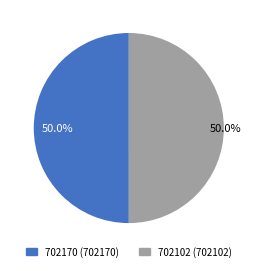

To the nearest percent, what percentage of the pie is 702102?

50%